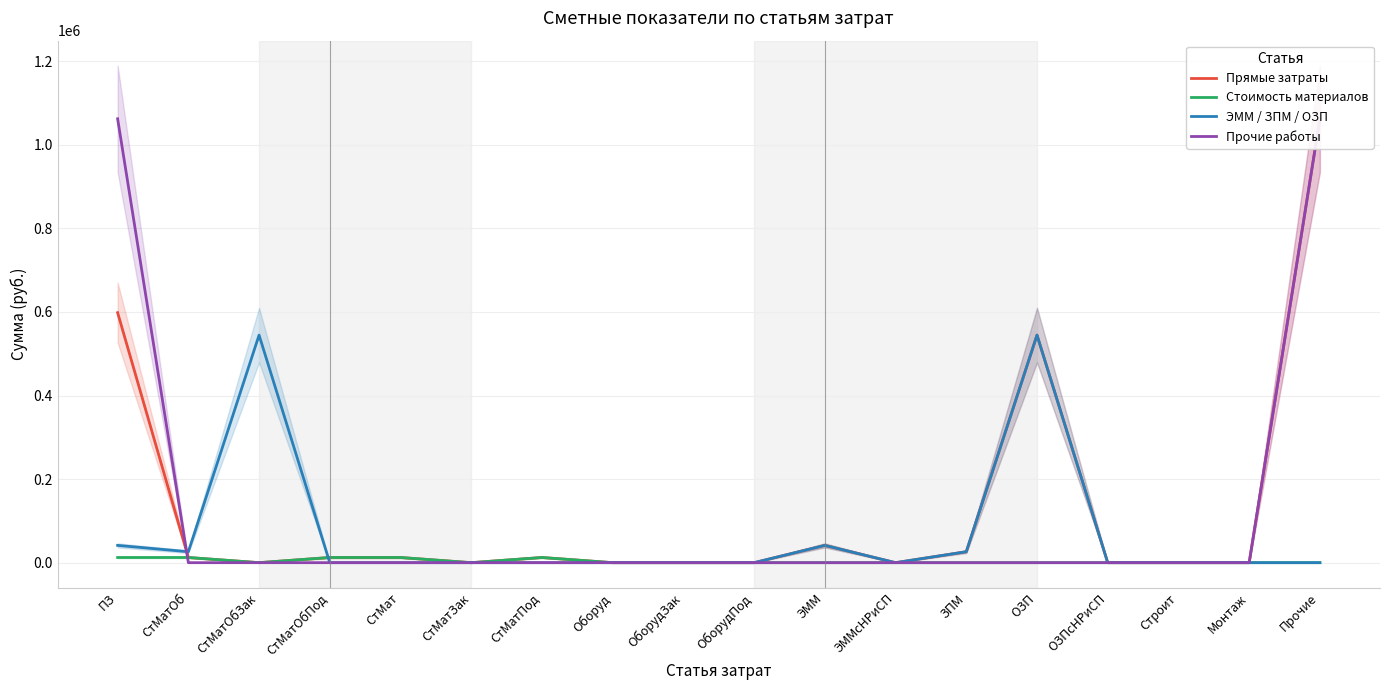

What is the sum of all ЭММ / ЗПМ / ОЗП values?

1224240.2